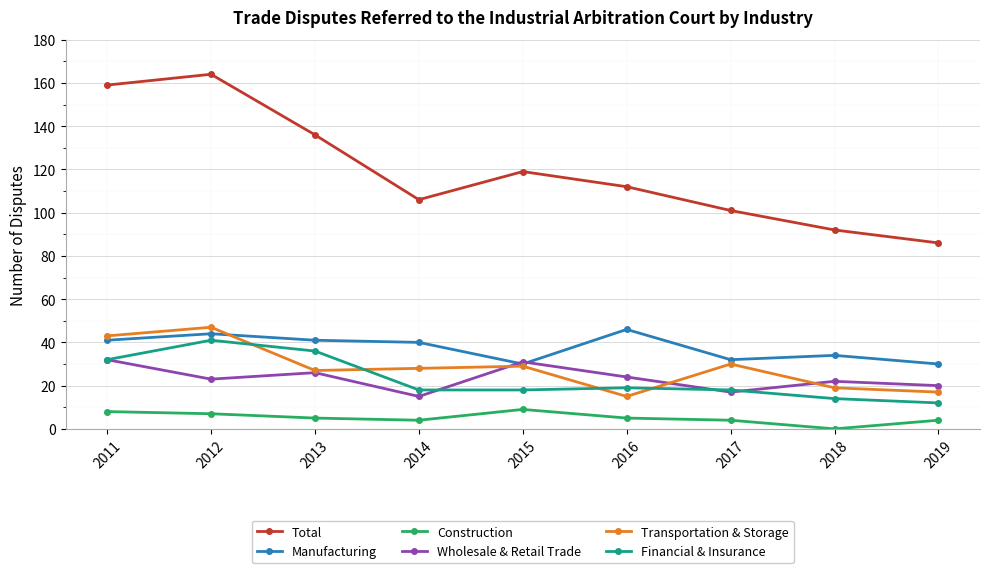

At which category does the chart reach its minimum across all series?

2018